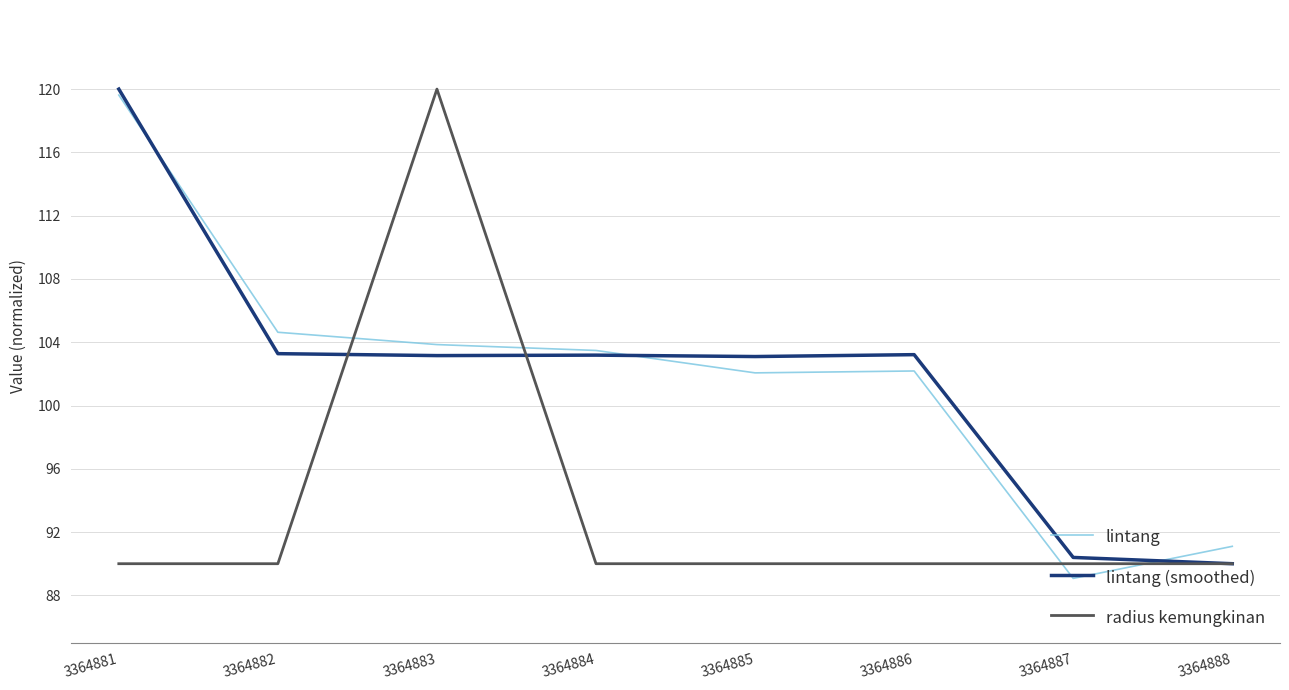

What is the greatest value displayed?

120.0